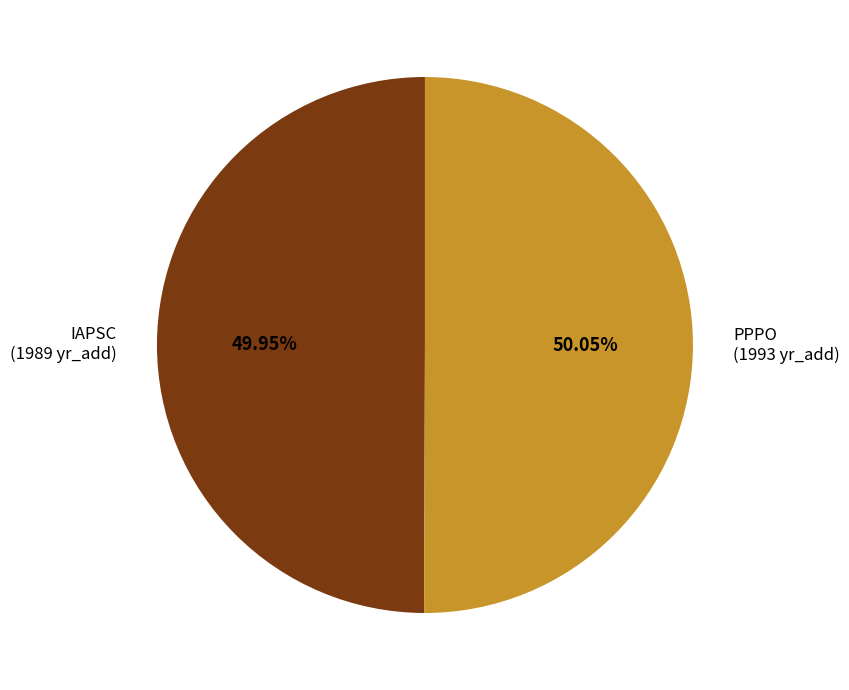

What percentage is the PPPO slice, to the nearest percent?

50%